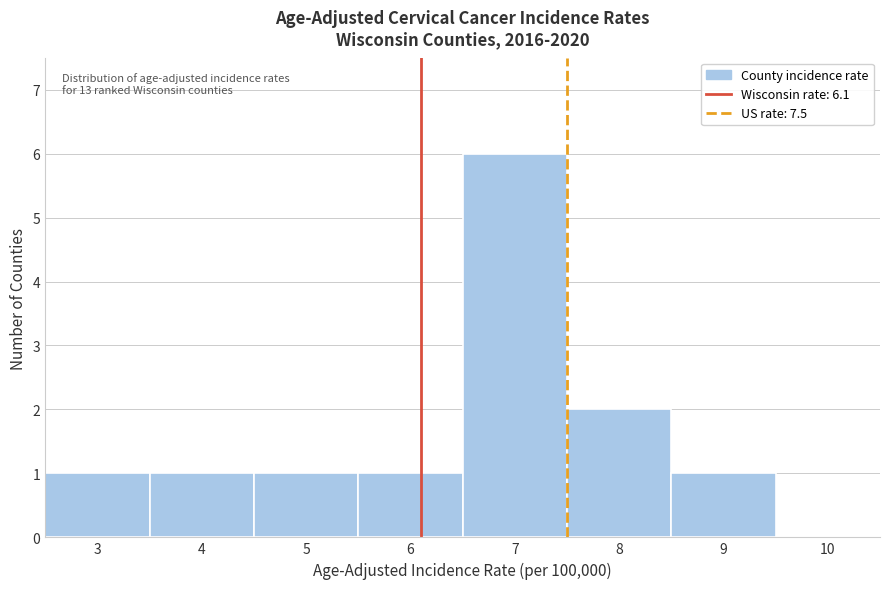

Over which range of the x-axis is the bar tallest?

6.5 to 7.5